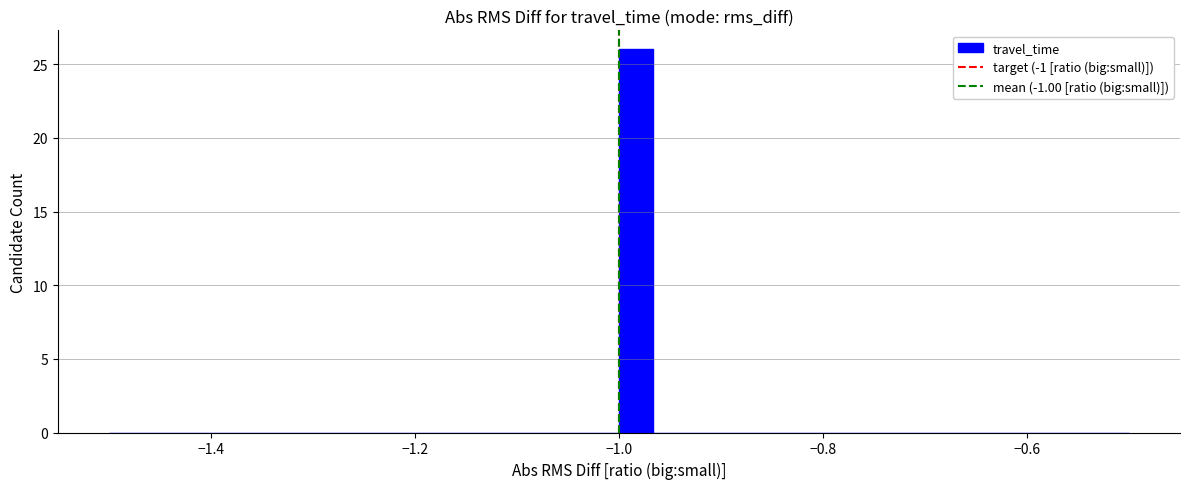

Around what value on the x-axis is the tallest bar? Give the approximate position of its centre, as read against the axis.

-0.98